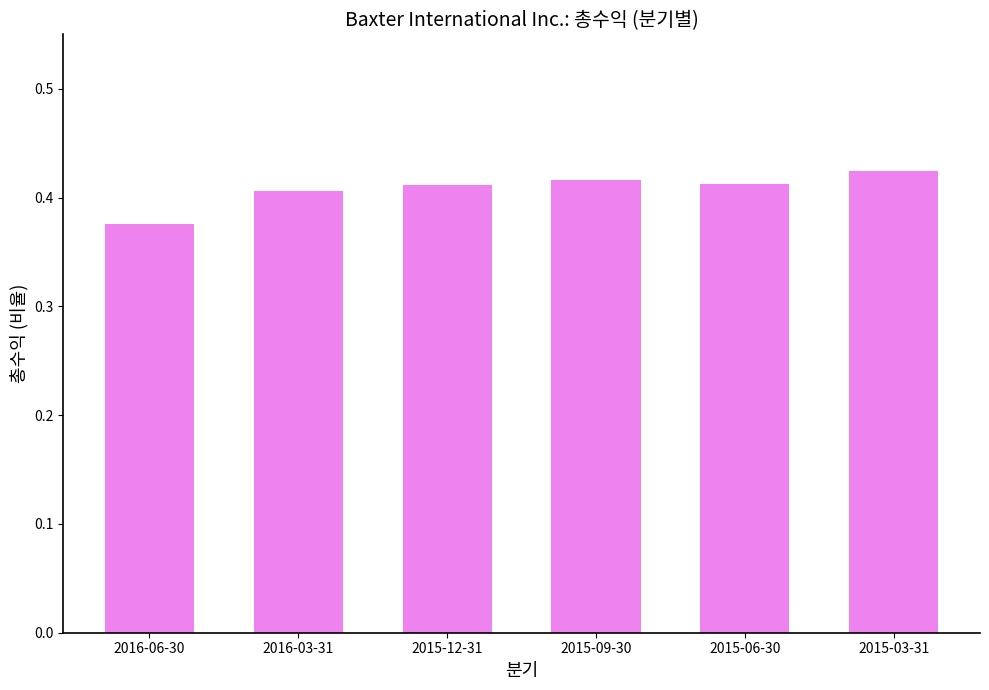

How many values are between 0 and 1?

6